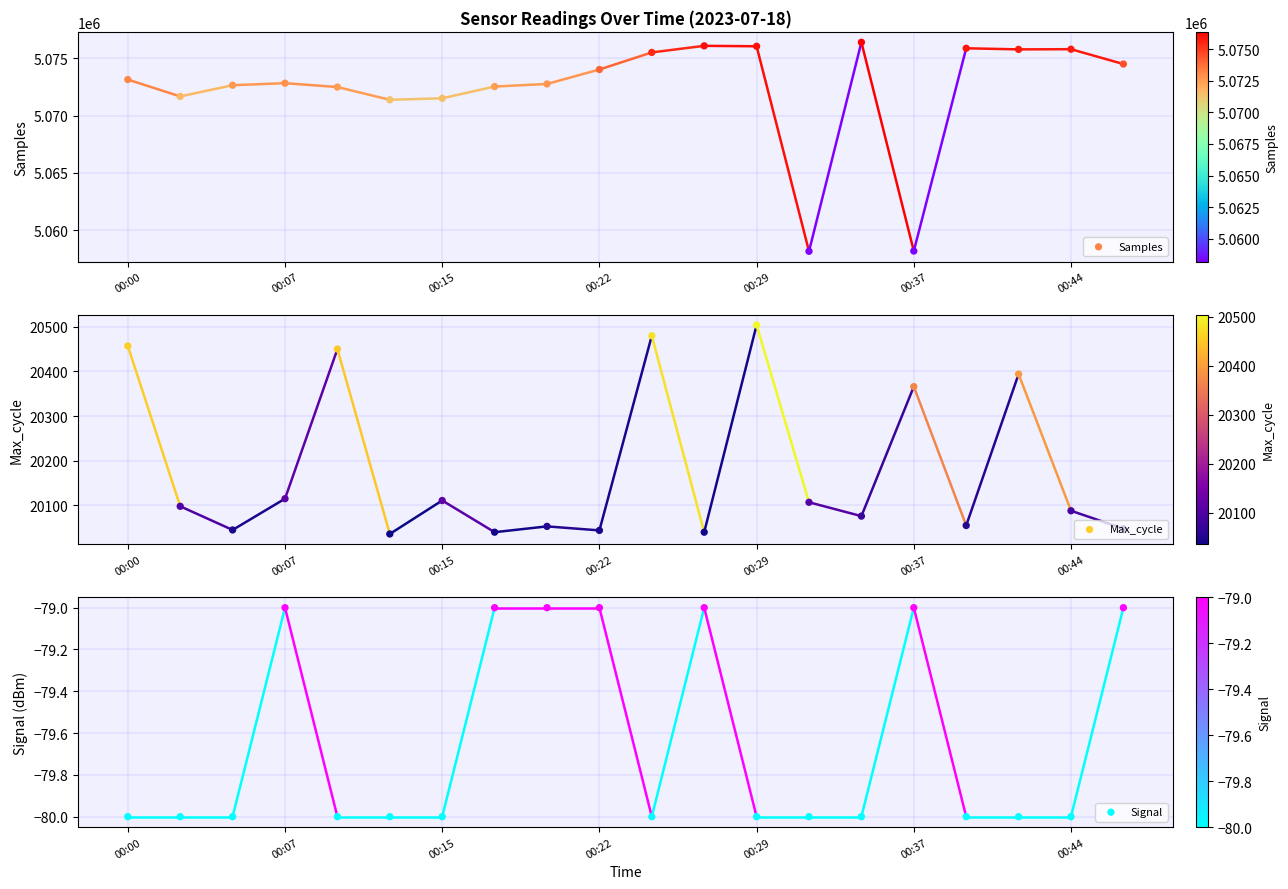

Which series contains the lowest Y value?

Signal